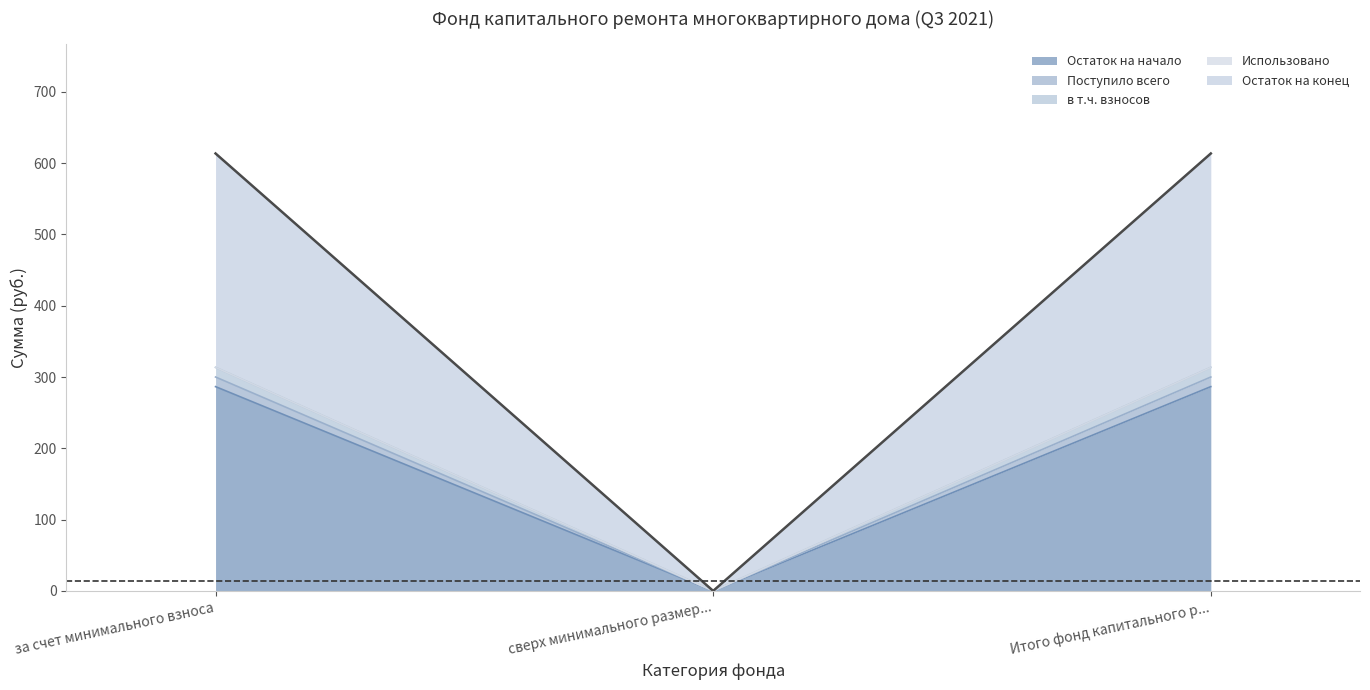

What is the total value across all series at Итого фонд капитального р...?

1213.5